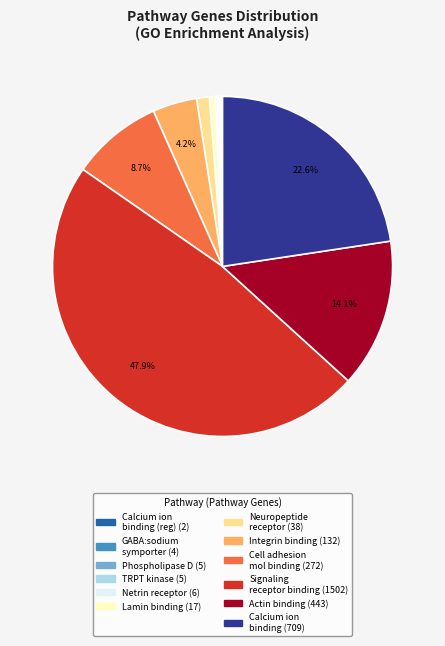

Is there a majority slice in this chart?

No